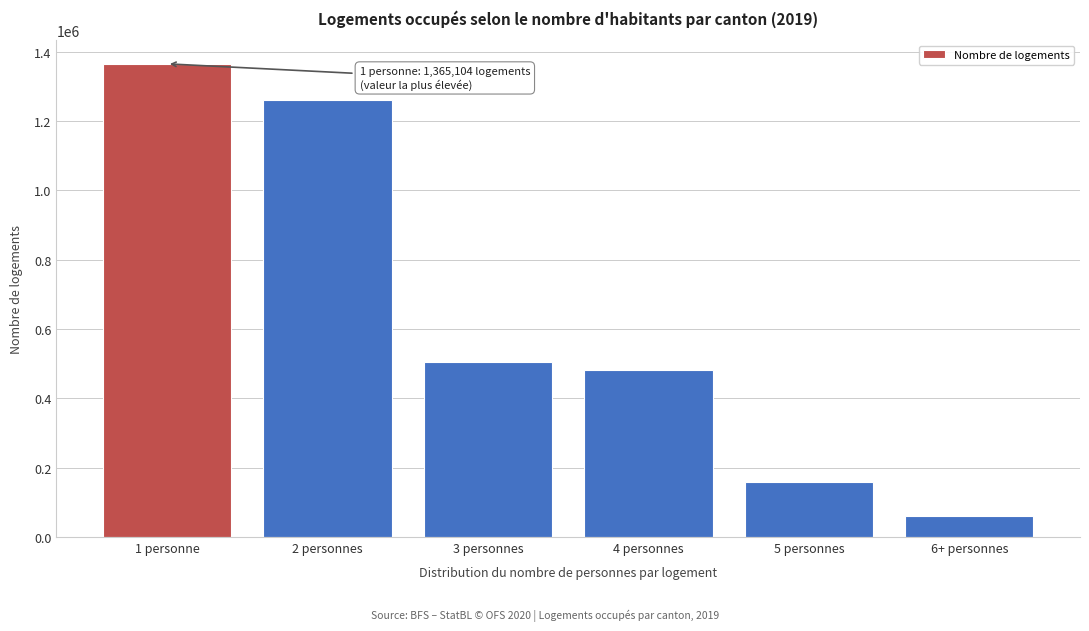

Reading right to left, extract all data points from this chart.

61127	159092	480648	505815	1261808	1365104